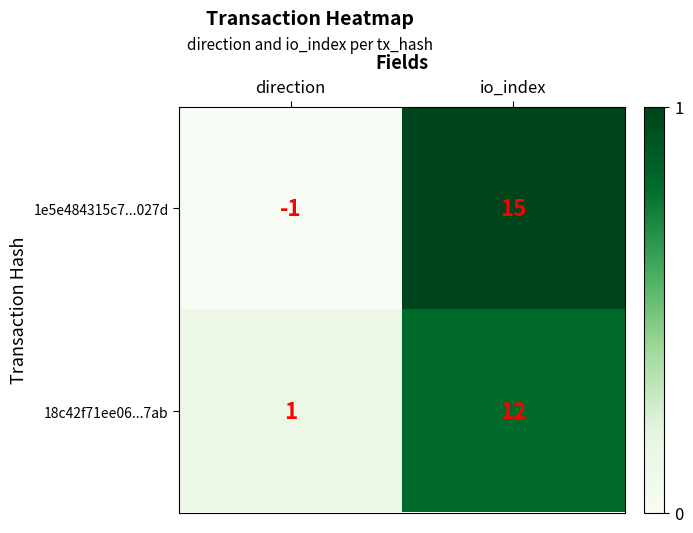

At how many categories does at least one series exceed 0?

2